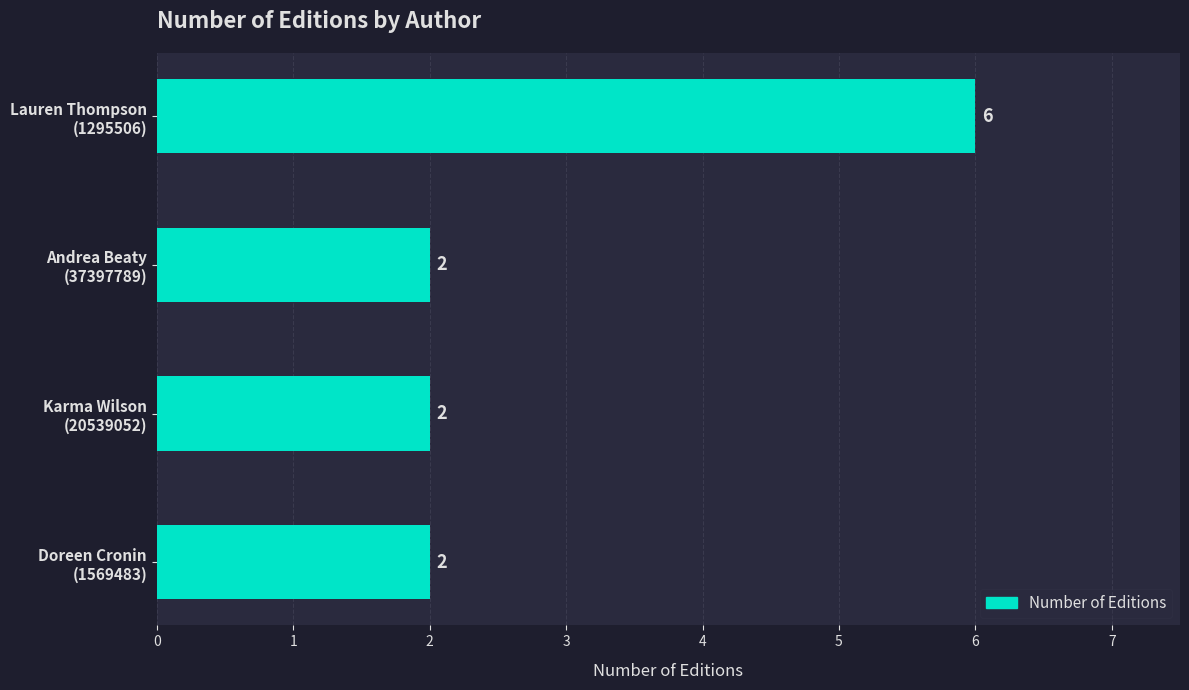

What is the maximum value shown in the chart?

6